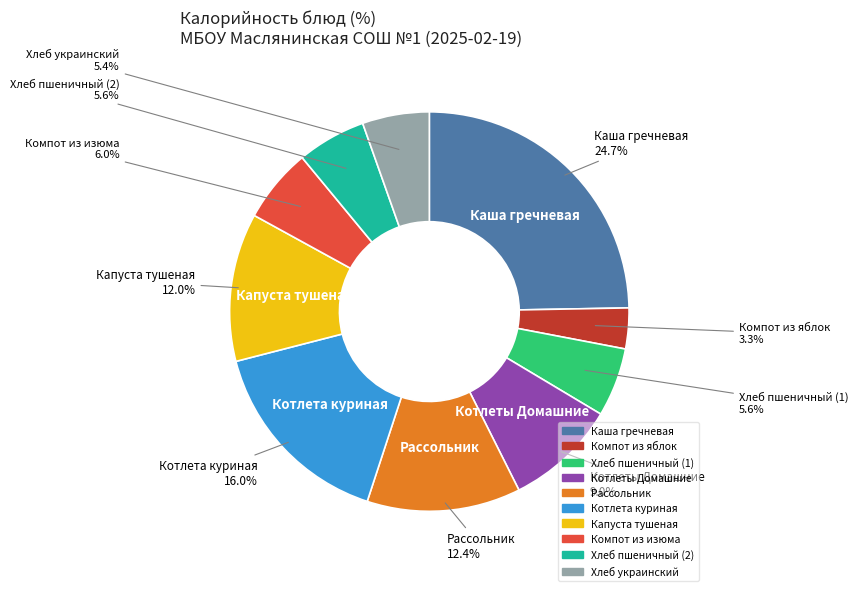

Which slice is the smallest?

Компот из яблок